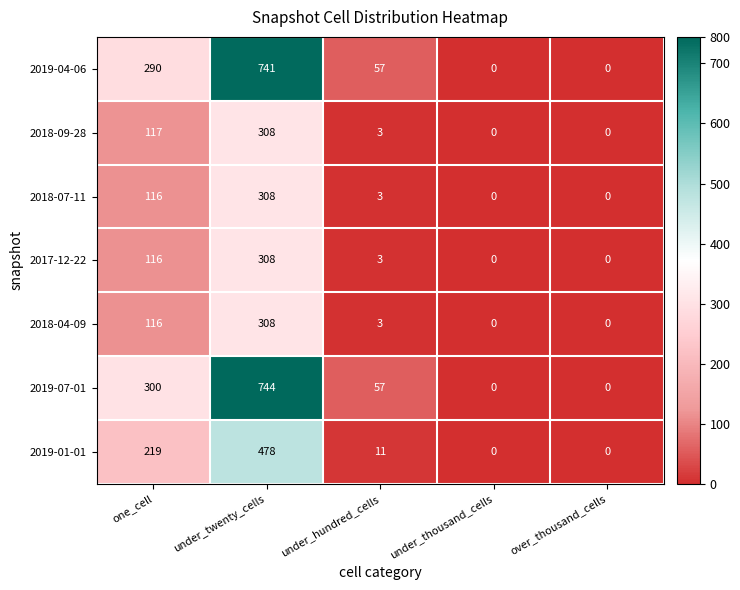

How many data points does each series have?

5